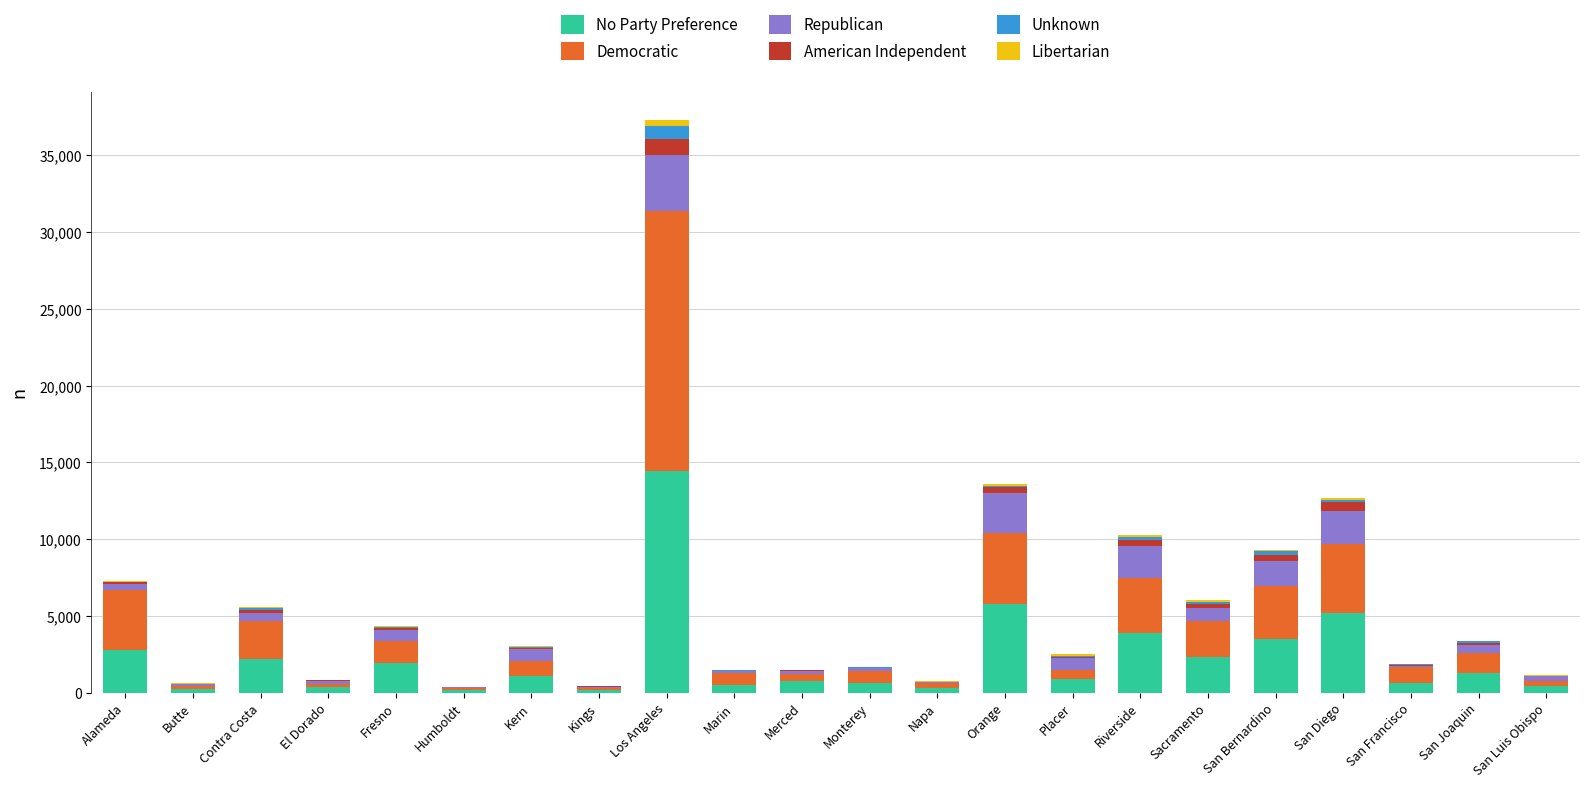

Is it true that No Party Preference equals 3484 at San Bernardino?

True